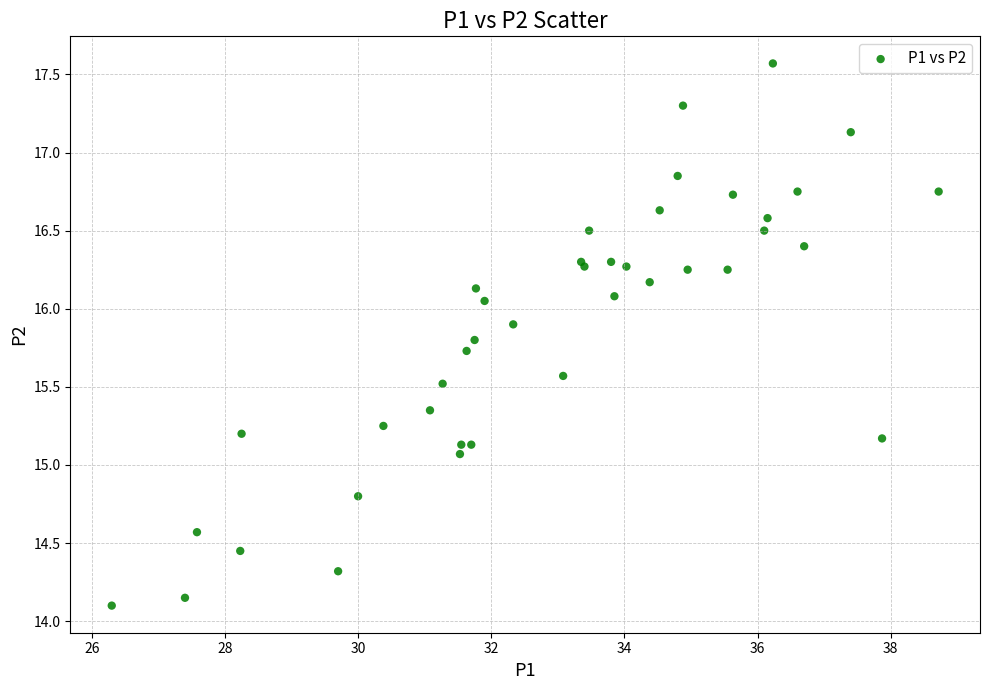

What Y value in the scatter plot is closest to 15?

15.1